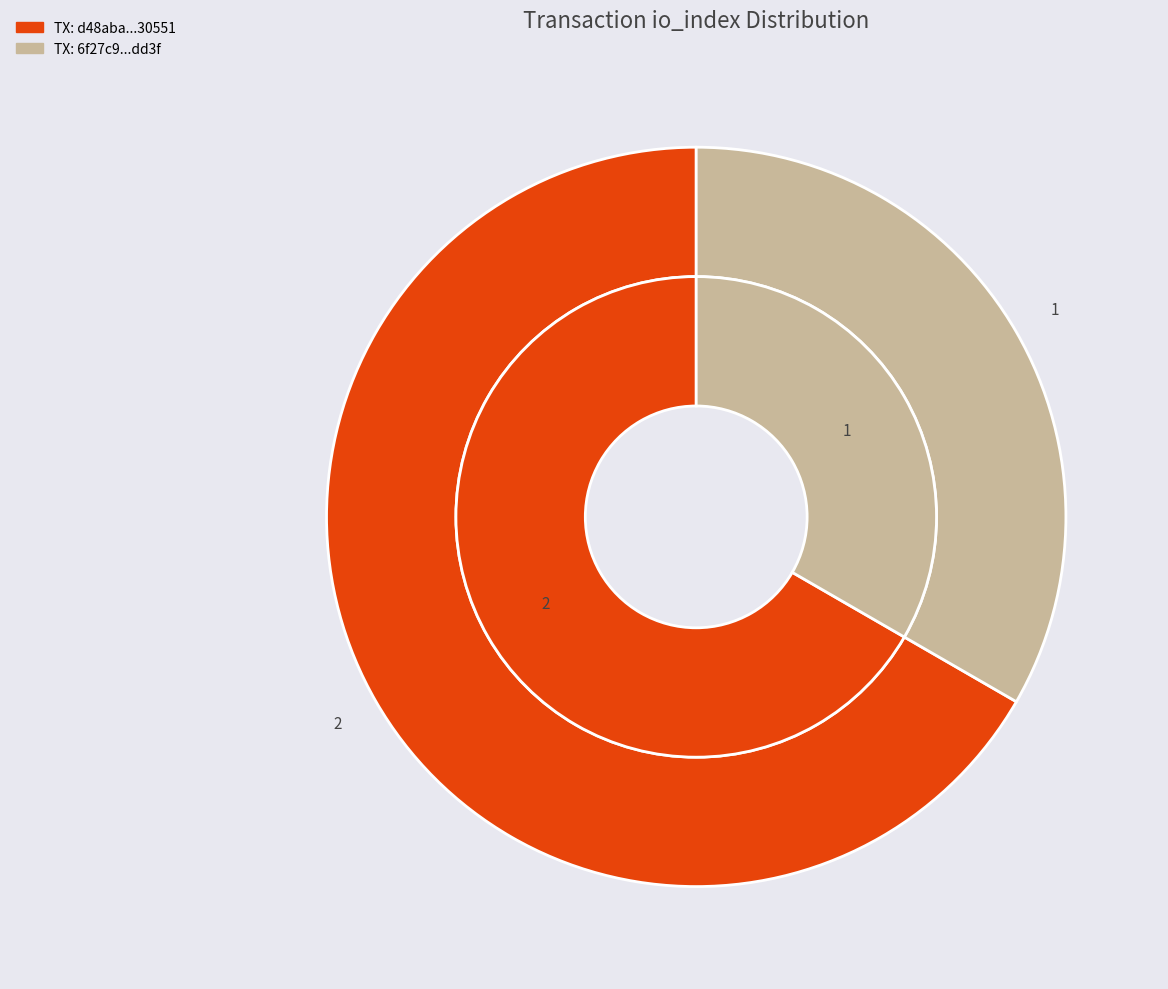

Is there a majority slice in this chart?

Yes